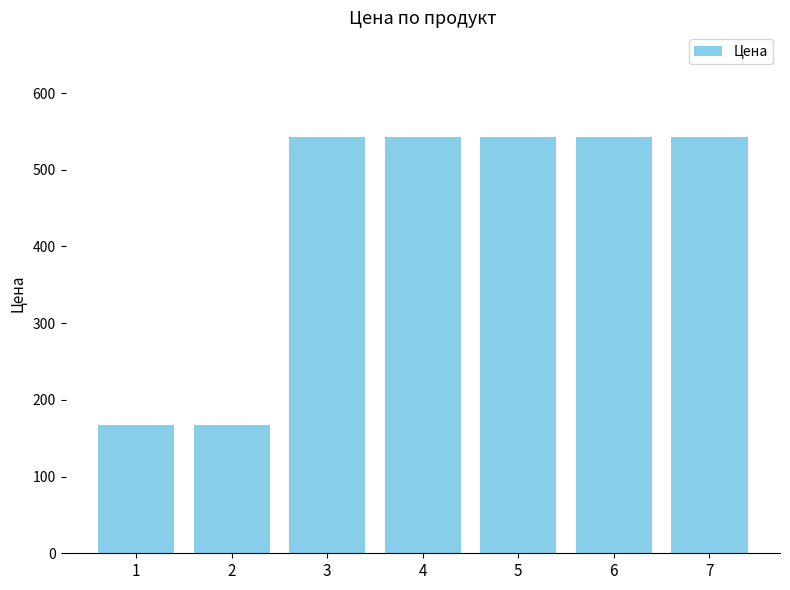

Reading left to right, extract all data points from this chart.

1=166.8	2=166.8	3=543.3	4=543.3	5=543.3	6=543.3	7=543.3